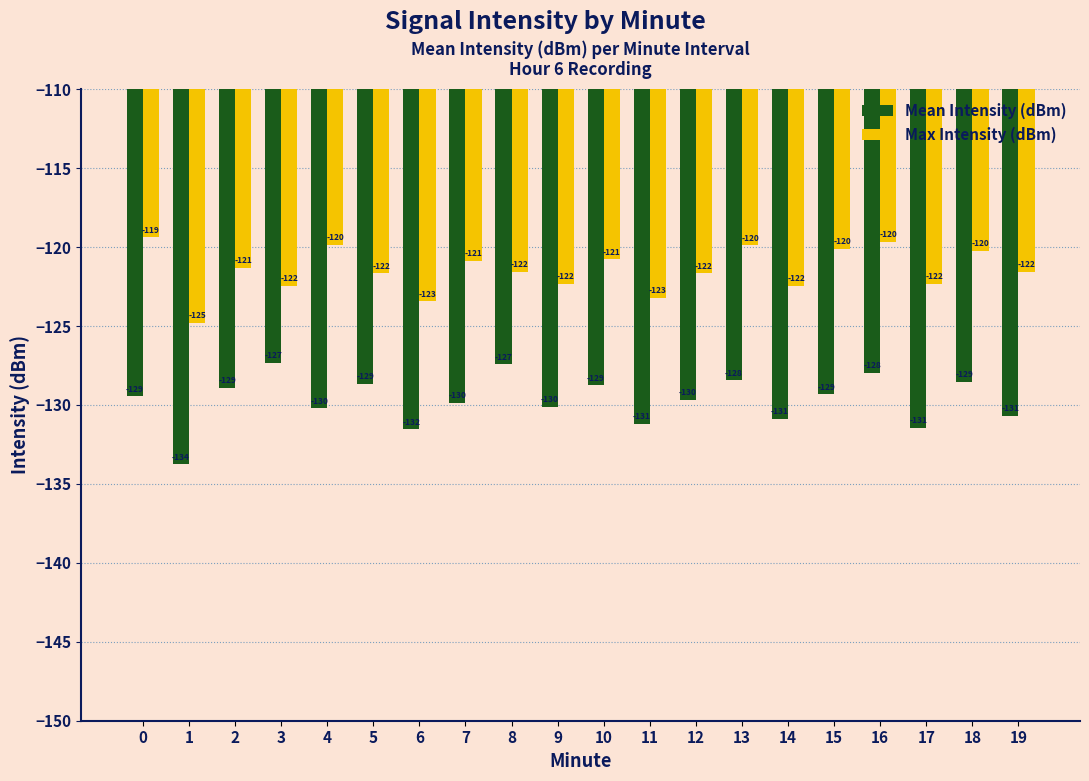

How many values in the Mean Intensity (dBm) series exceed -129?

8